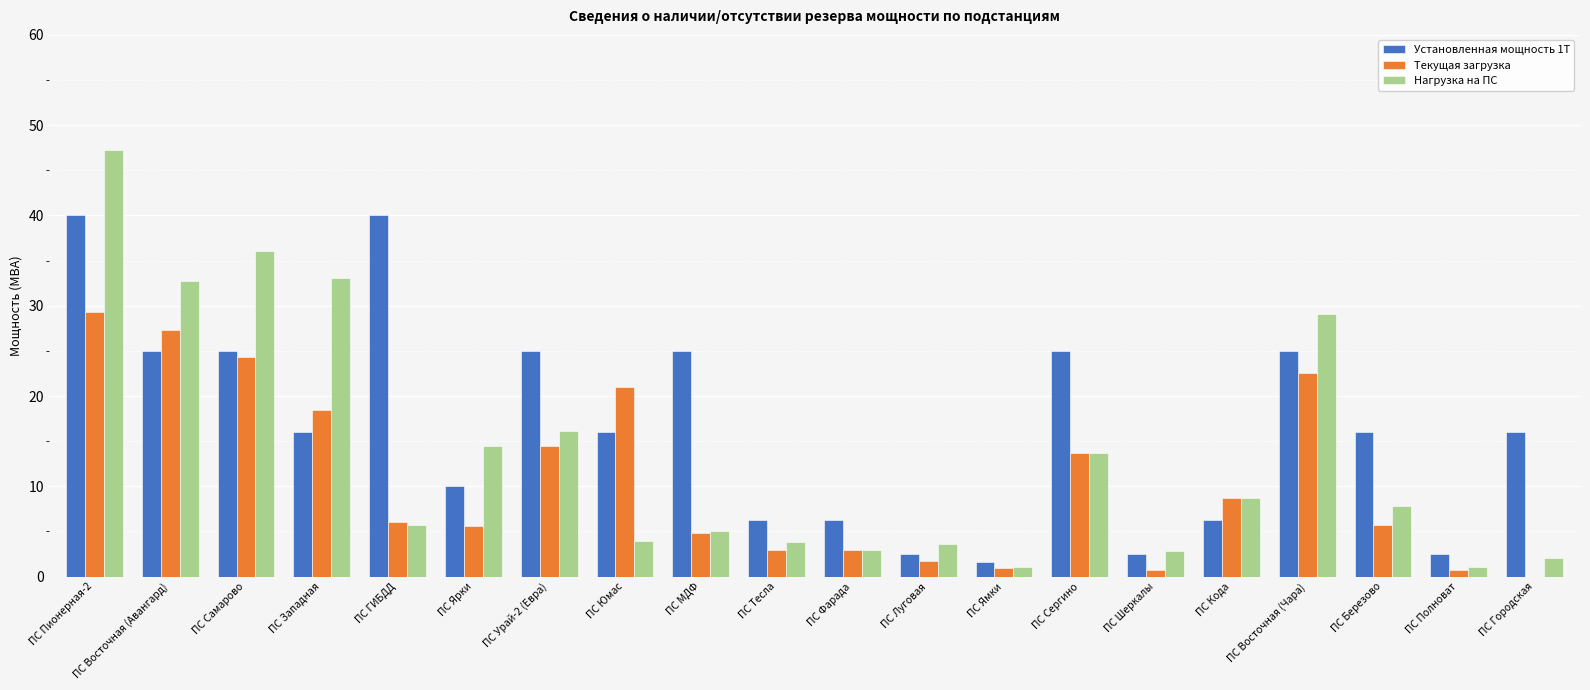

What is the approximate value of Нагрузка на ПС at ПС Западная?

33.1